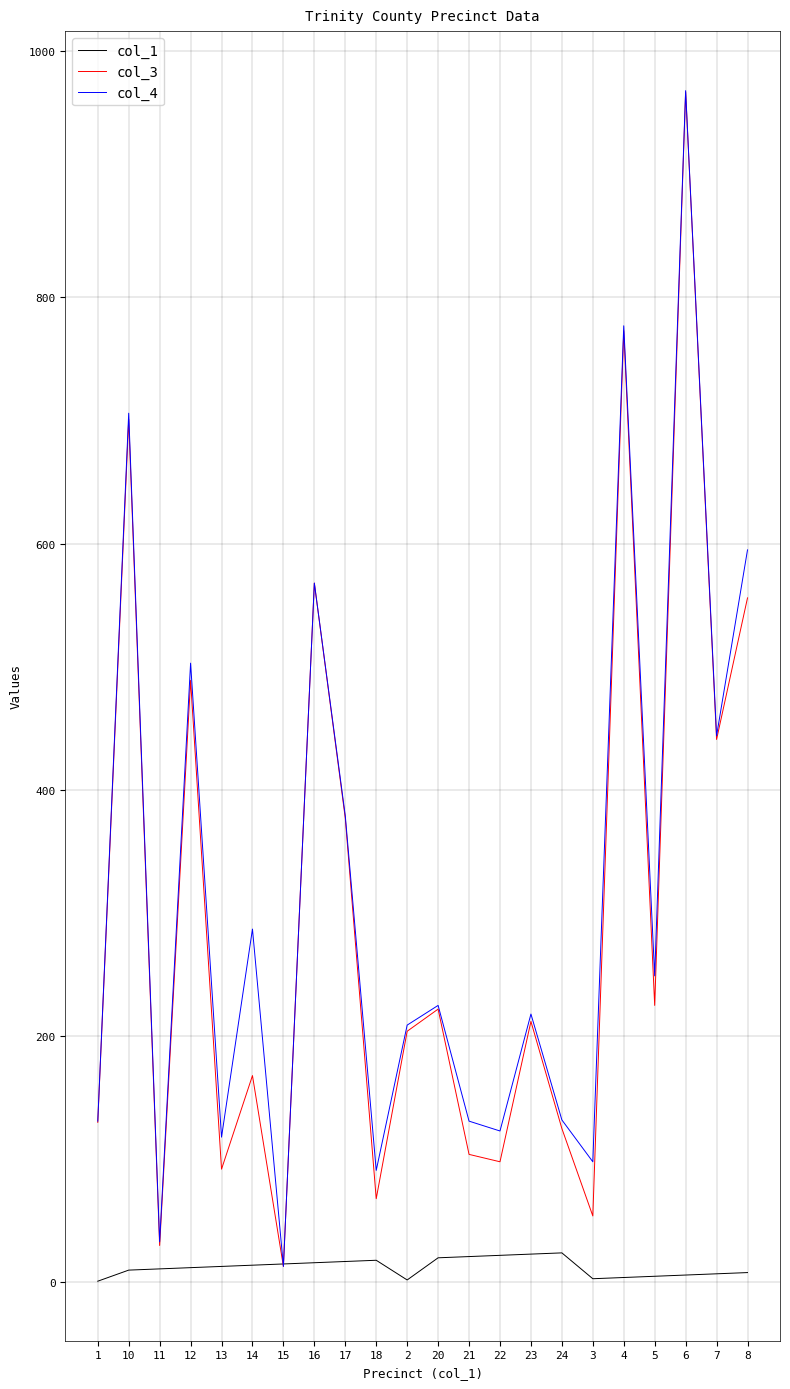

At which category is the sum across all series the highest?

6